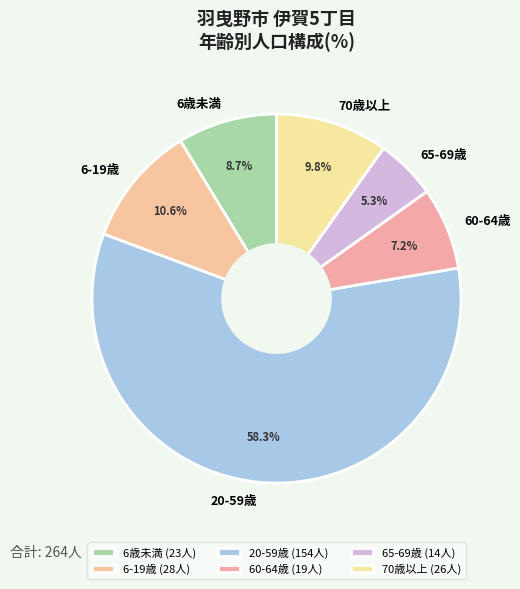

What portion of the pie excludes 70歳以上?

90.2%